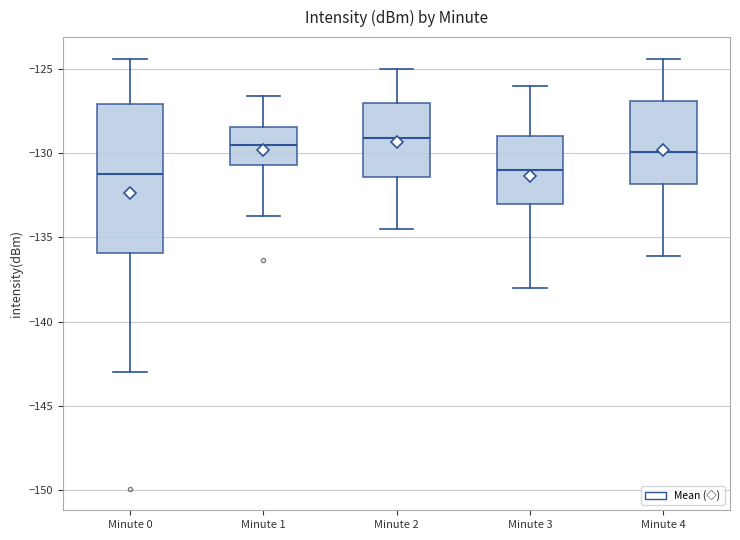

Comparing the boxes themselves (not the whiskers), which one is the tallest?

Minute 0